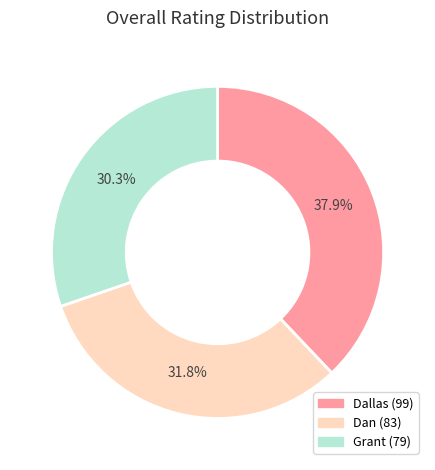

What is the ratio of the value at Dan to the value at Dallas?

0.8